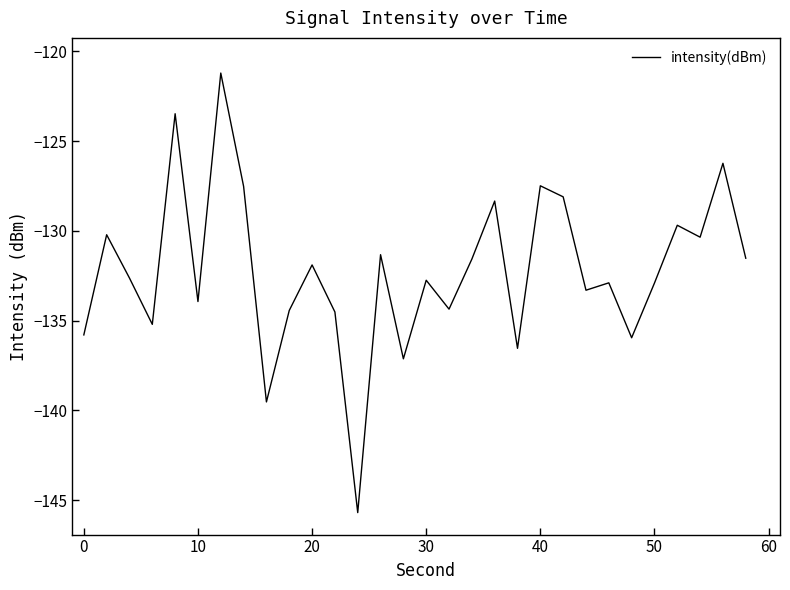

What is the maximum value shown in the chart?

-121.2